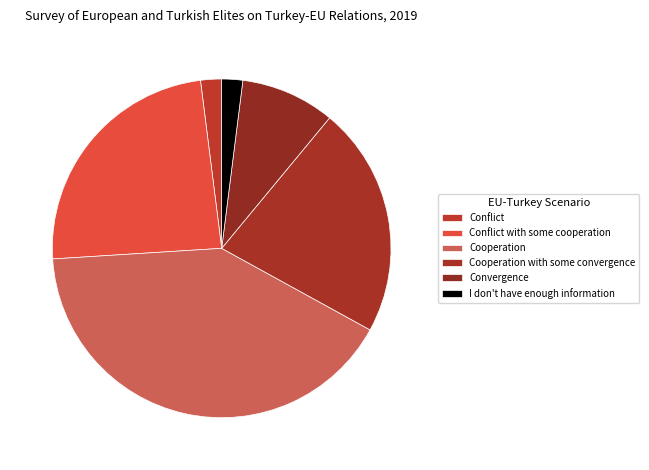

Combined, do I don't have enough information and Conflict account for over 50%?

No